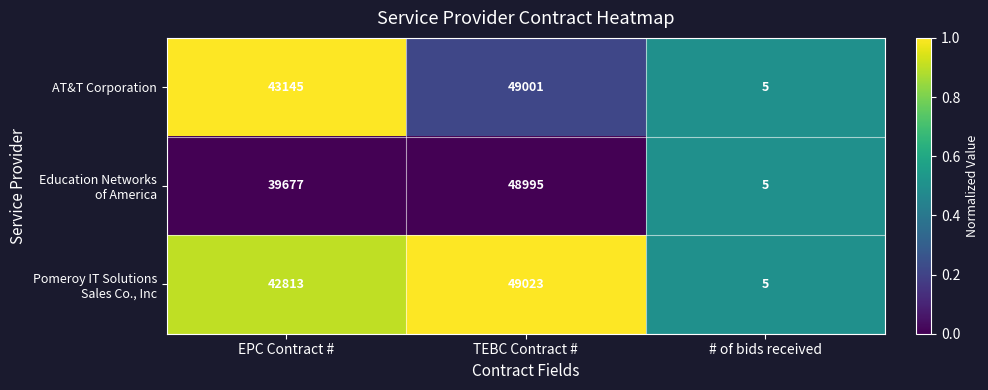

Which series changed the most between EPC Contract # and # of bids received?

AT&T Corporation